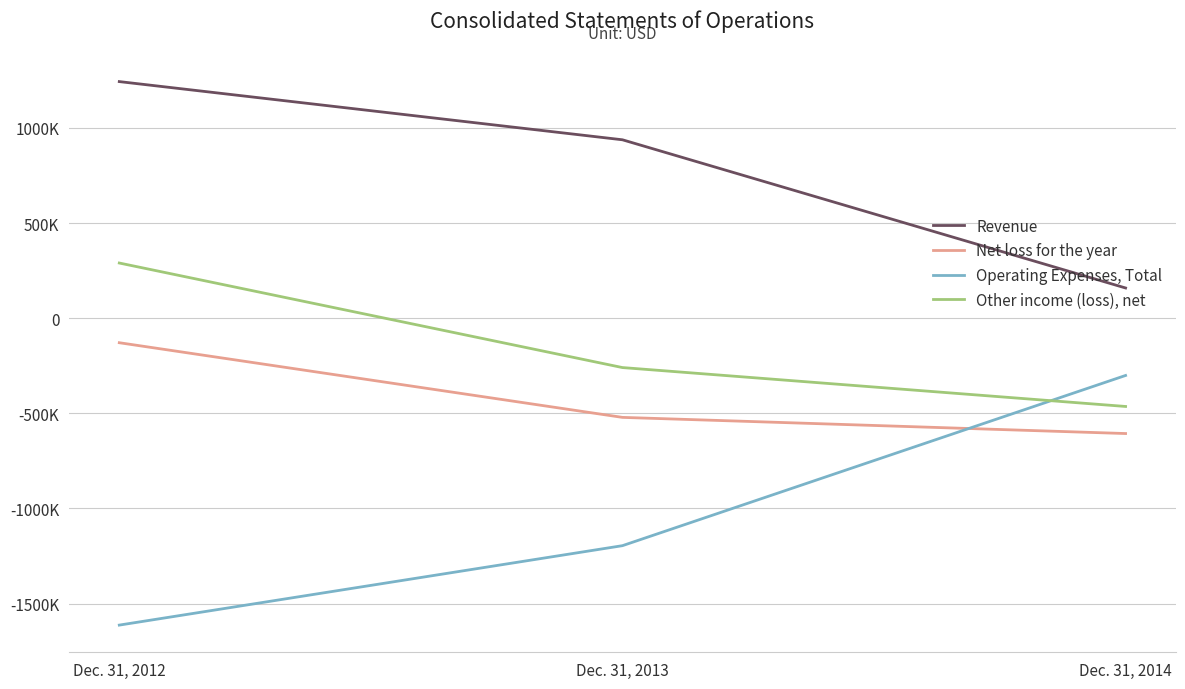

Does the chart have visible grid lines?

Yes